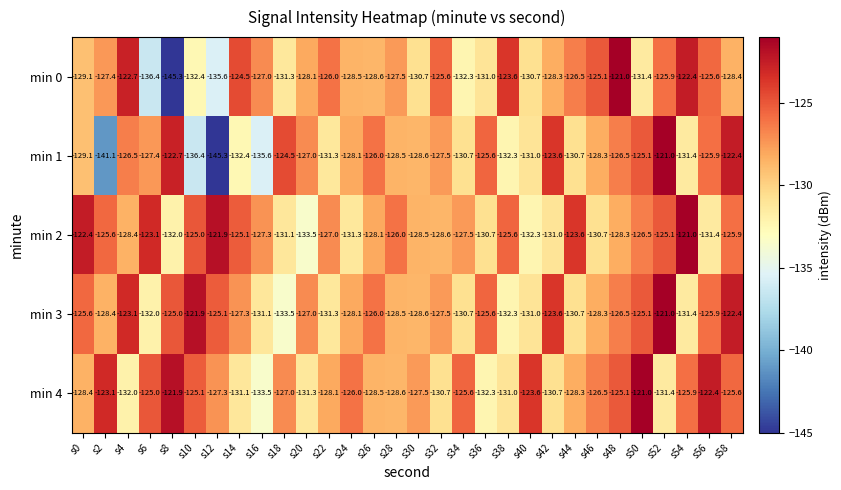

What is the spread (max minus min) of values at s42?

7.4